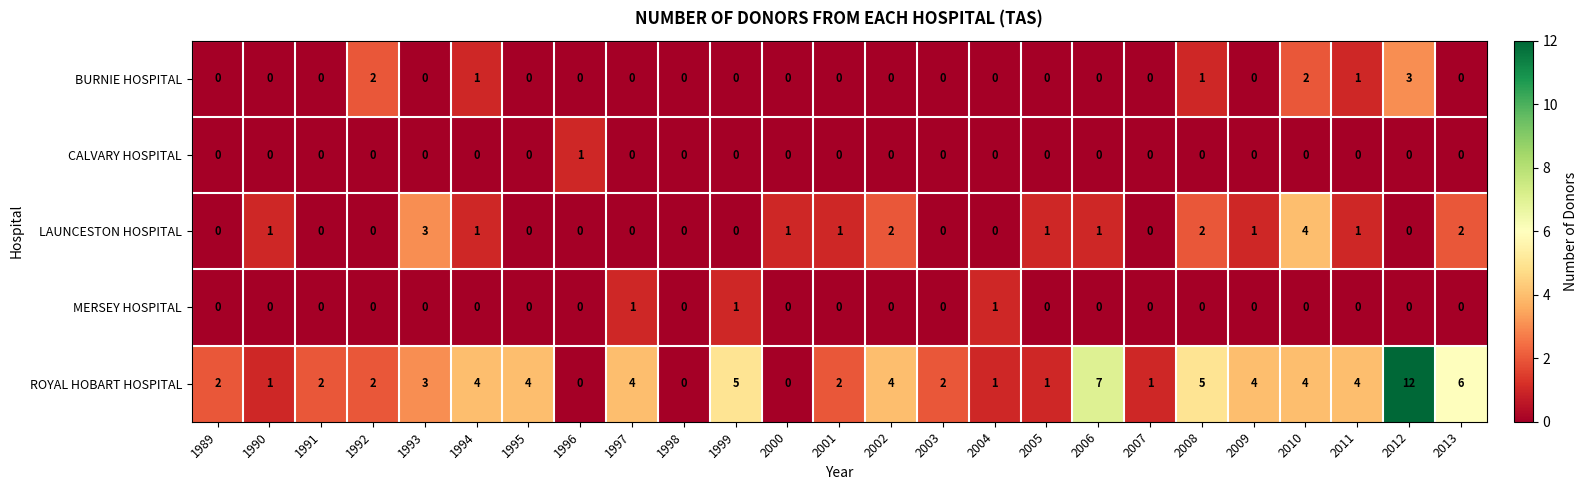

What is the difference between the second highest and second lowest values in the LAUNCESTON HOSPITAL series?

3